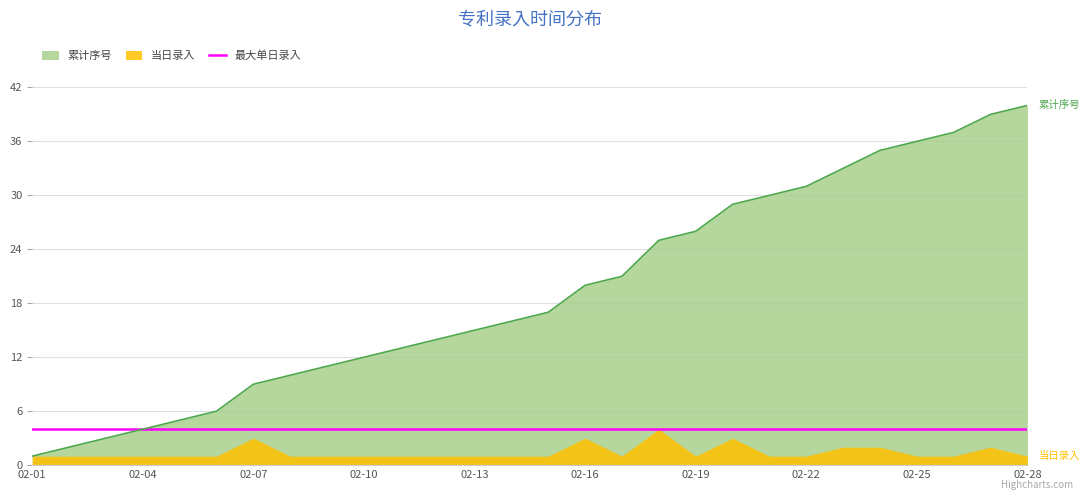

Which has a higher value, 2022-02-17 or 2022-02-09?

2022-02-17